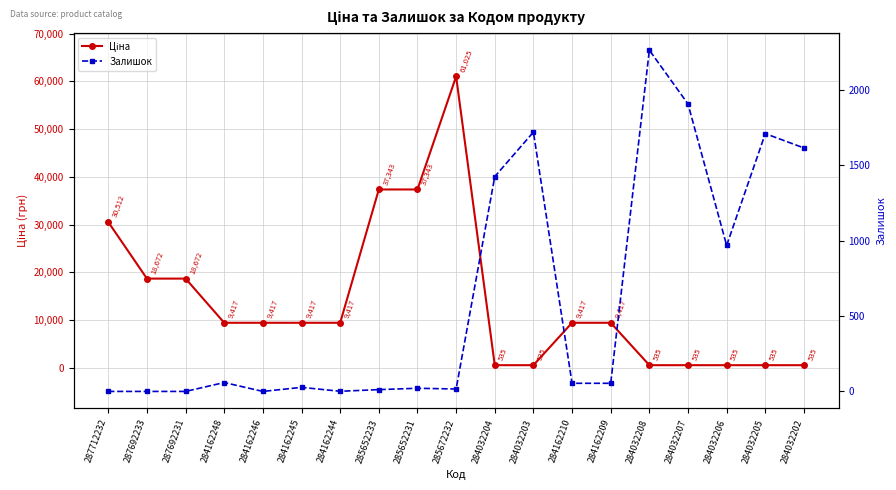

Which series ends up on top after the final intersection of Залишок and Ціна?

Залишок